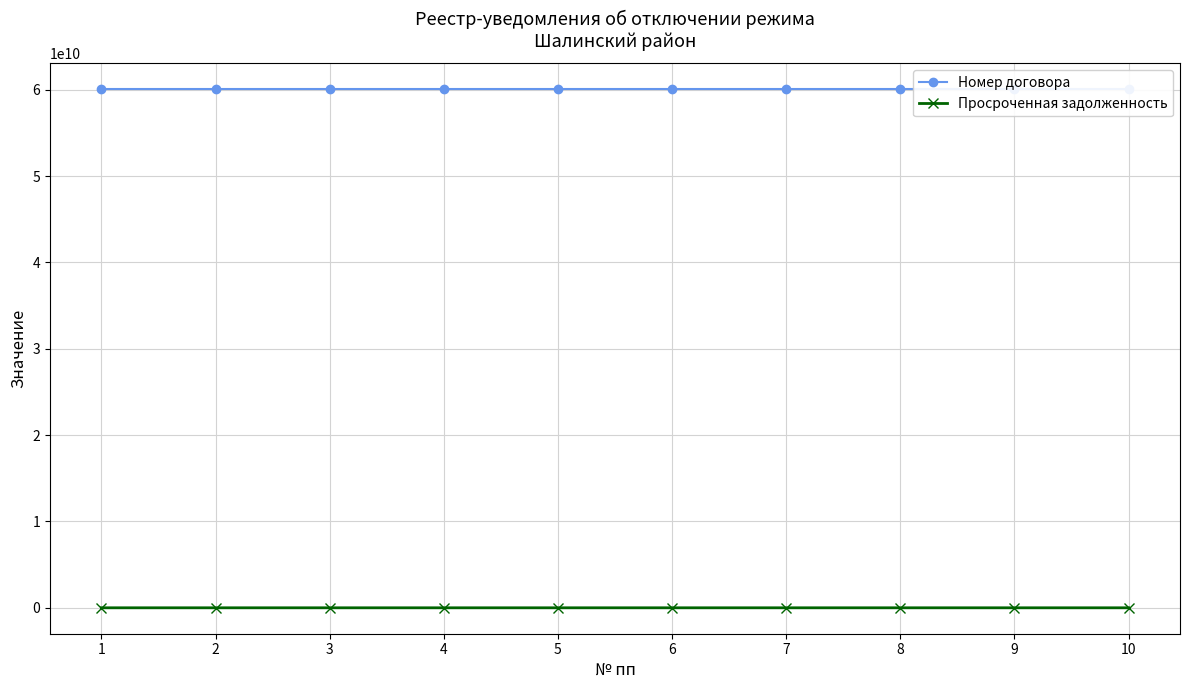

What is the maximum value for Номер договора?

60051000190.0